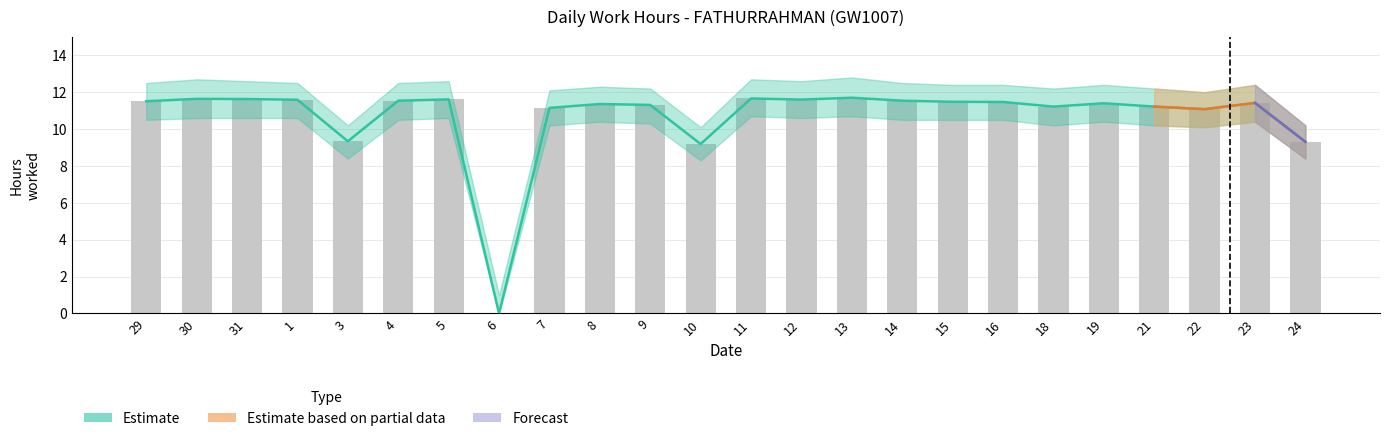

At how many categories does at least one series exceed 1?

23